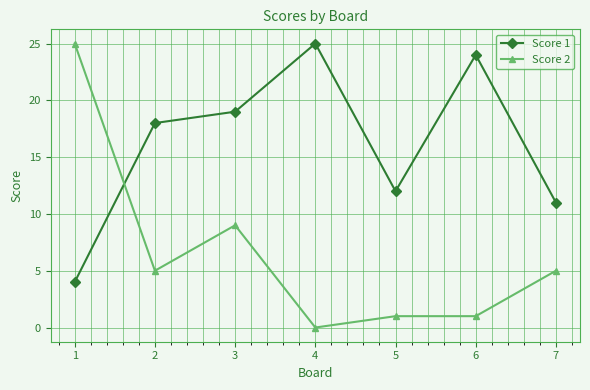

Where do Score 2 and Score 1 first cross each other?

1 and 2